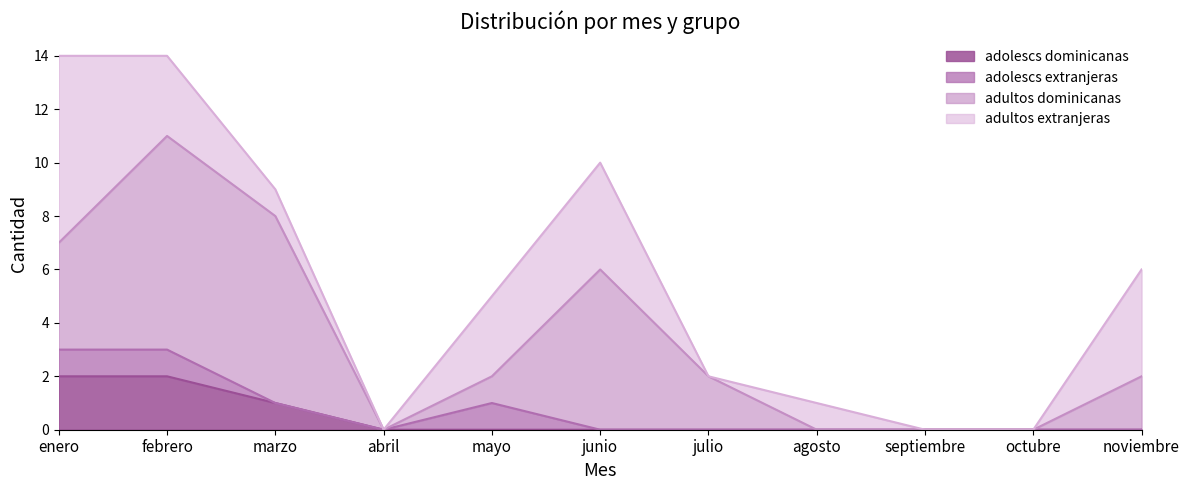

What is the maximum value for adultos extranjeras?

7